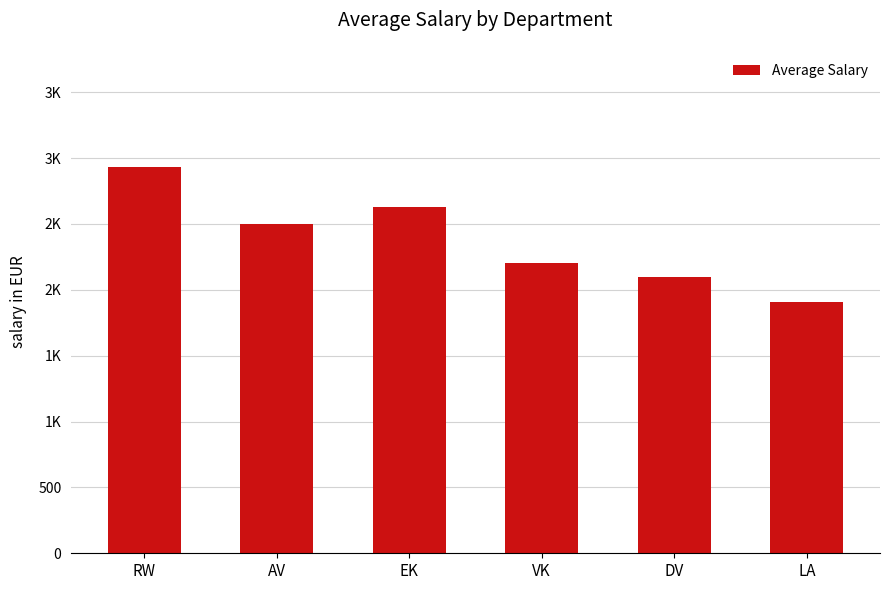

List the labels in order of value, smallest first.

LA, DV, VK, AV, EK, RW